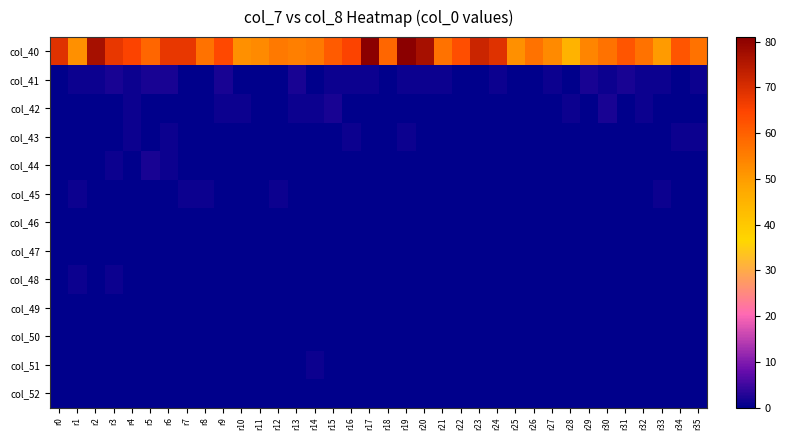

What is the maximum value shown in the chart?

81